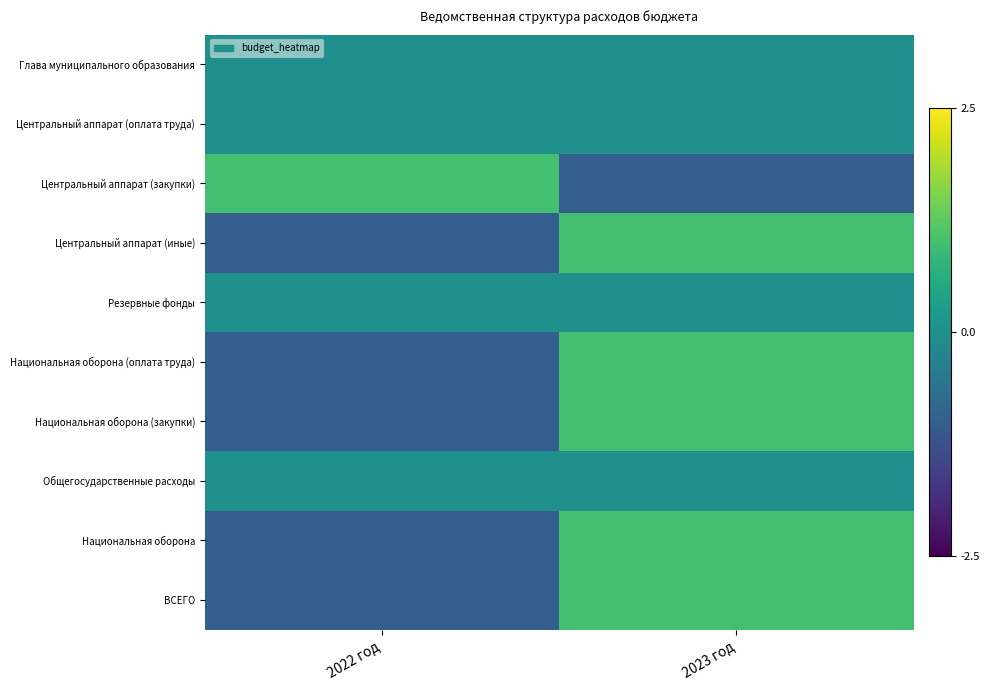

What is the total value across all series at 2023 год?

4